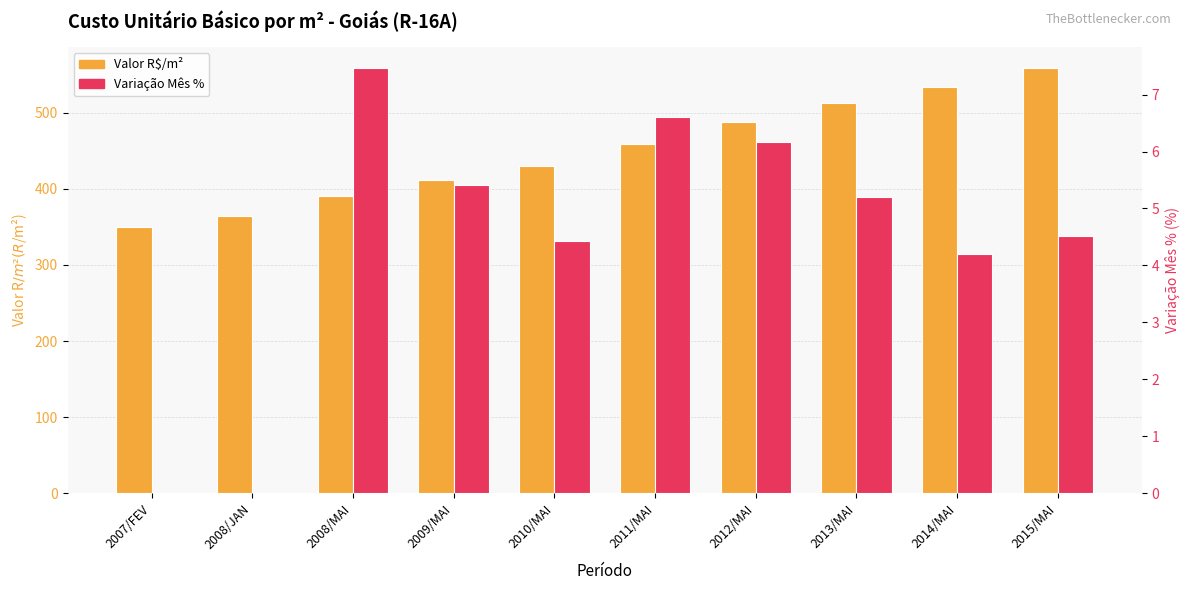

How many bars are there in total?

20